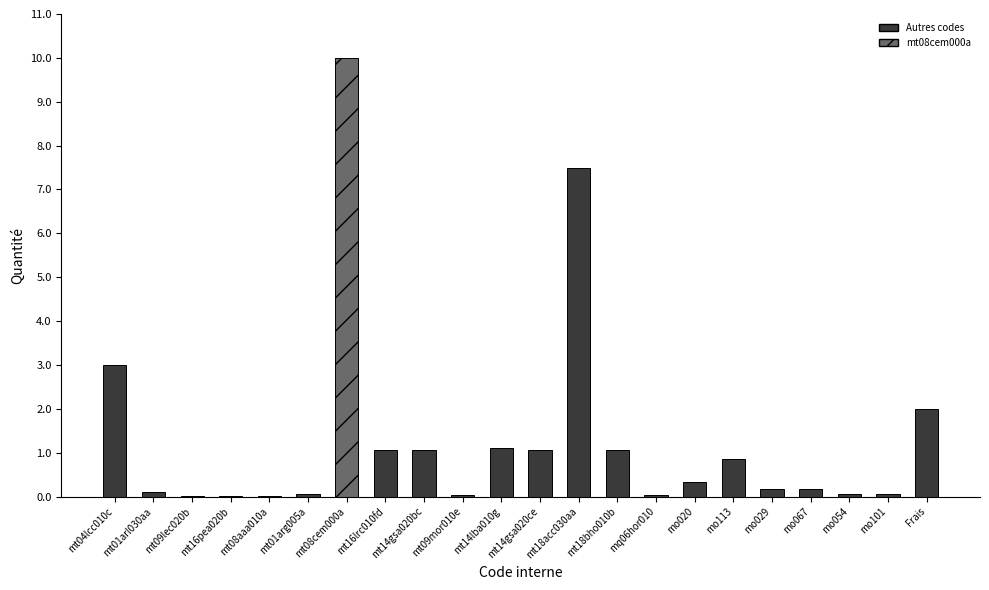

What is the change in value from mt09mor010e to mt14gsa020ce?

+1.0